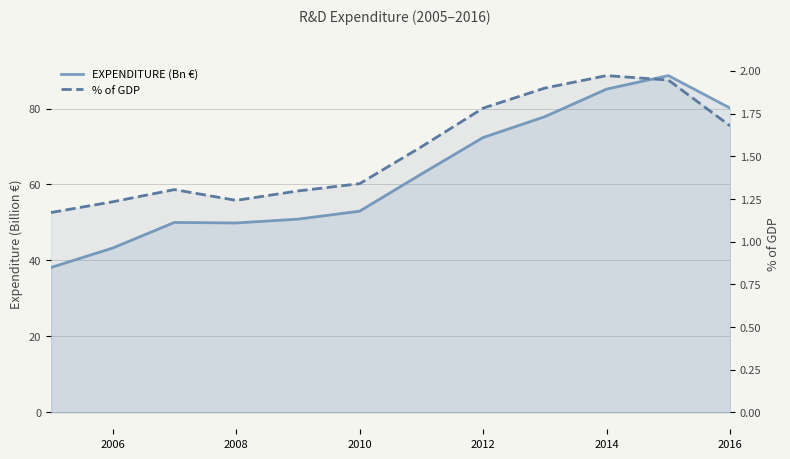

What is the lowest value of the EXPENDITURE (Bn €) series?

38.1